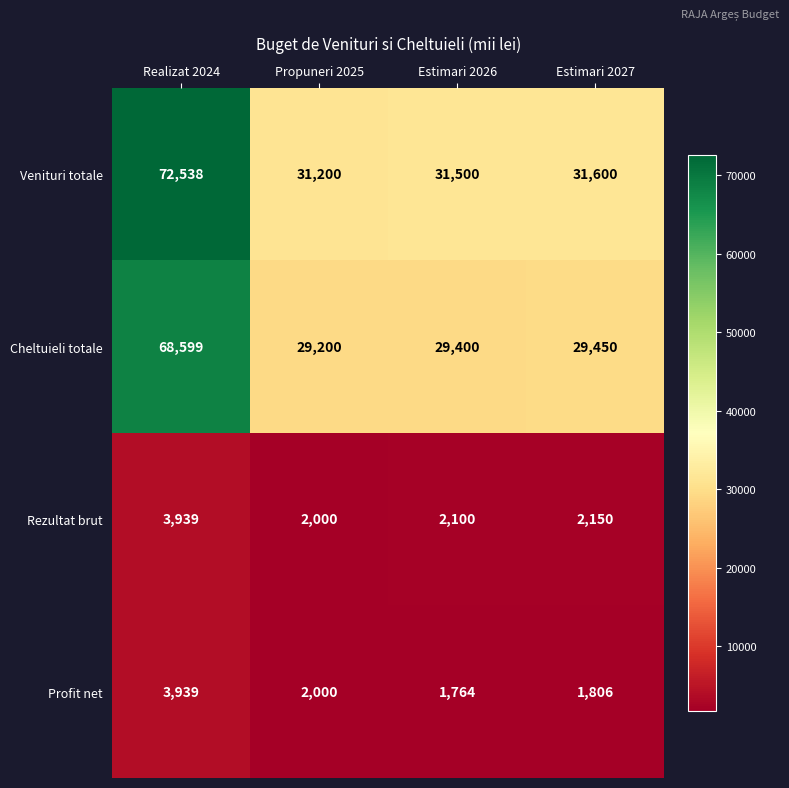

Which series has the largest range (max minus min)?

Venituri totale